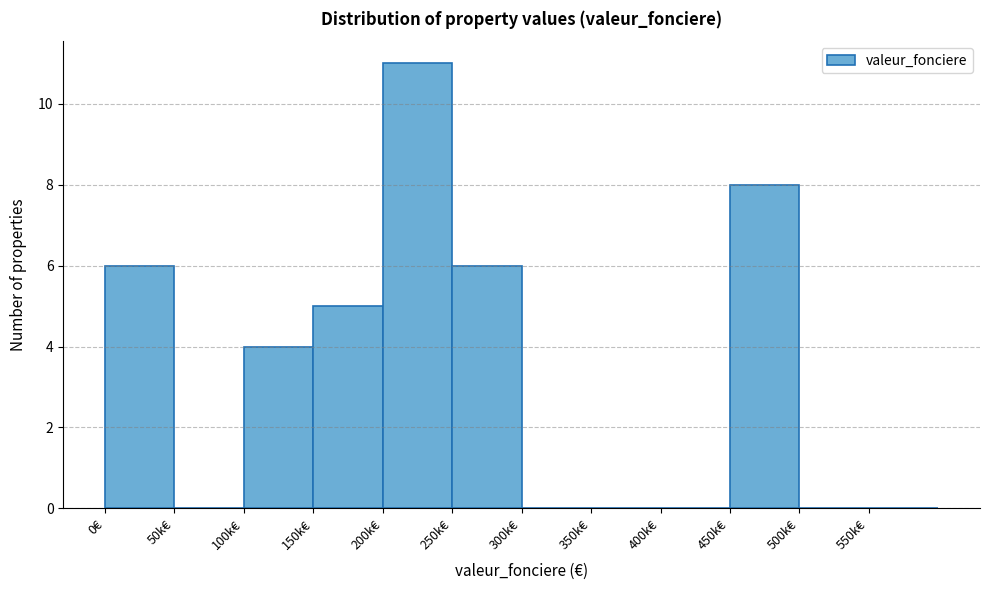

Reading right to left, what are all the values shown in this chart?

550k€=0	500k€=0	450k€=8	400k€=0	350k€=0	300k€=0	250k€=6	200k€=11	150k€=5	100k€=4	50k€=0	0€=6